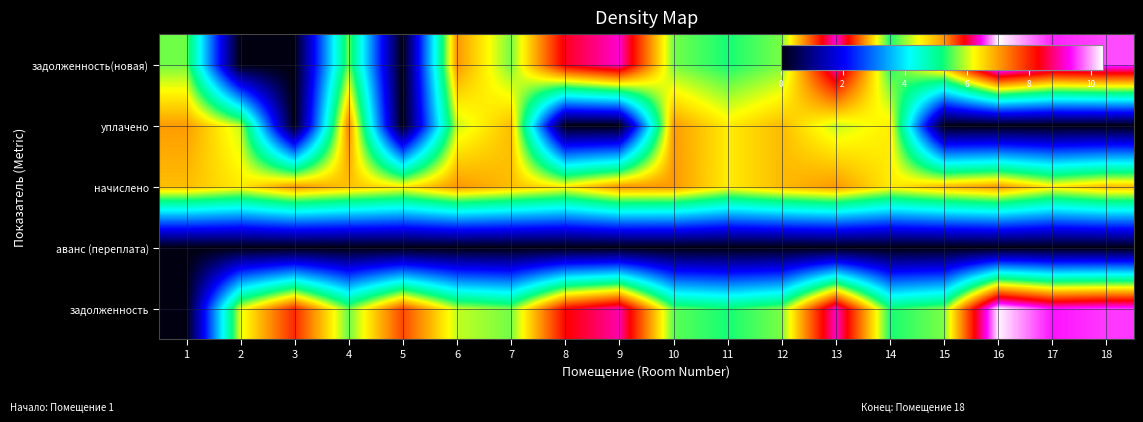

At how many categories does at least one series exceed 0?

18